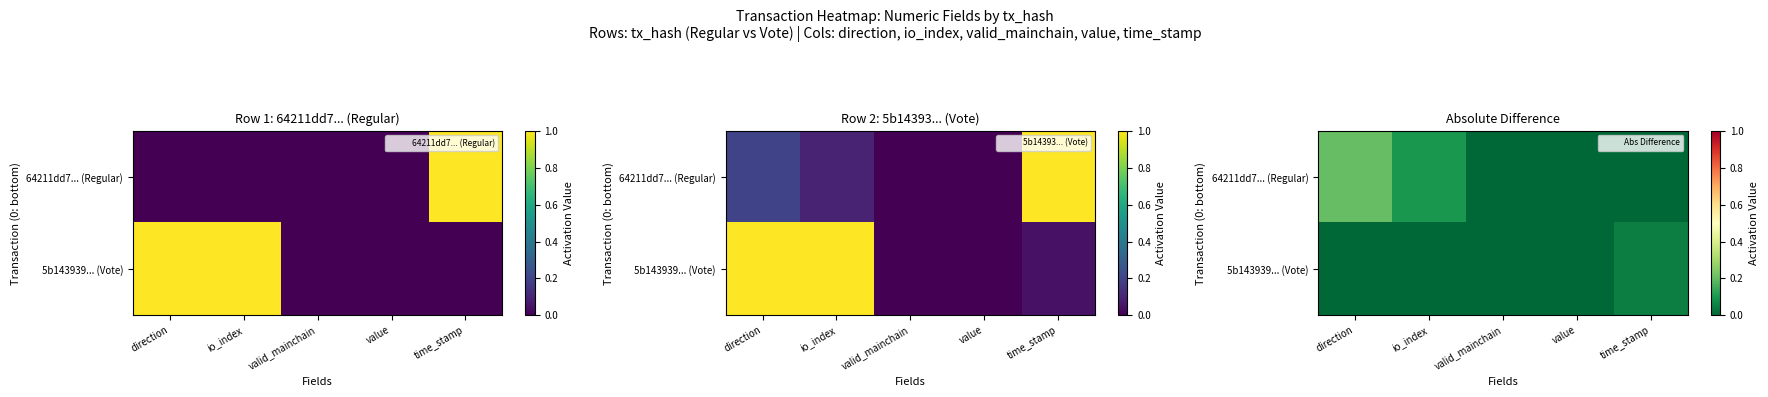

Is it true that 64211dd7... (Regular) equals 0.0 at valid_mainchain?

True